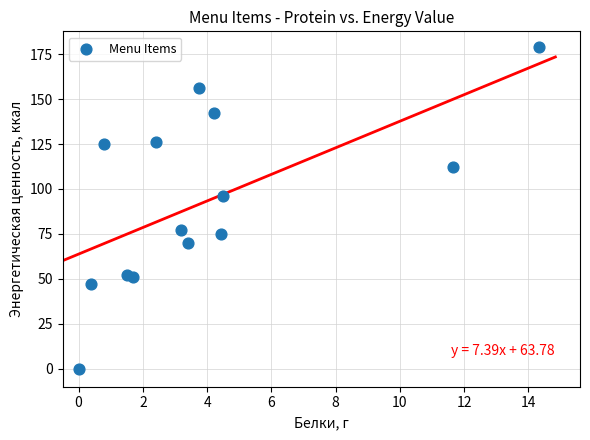

What is the range of Y values (max minus min)?

178.8